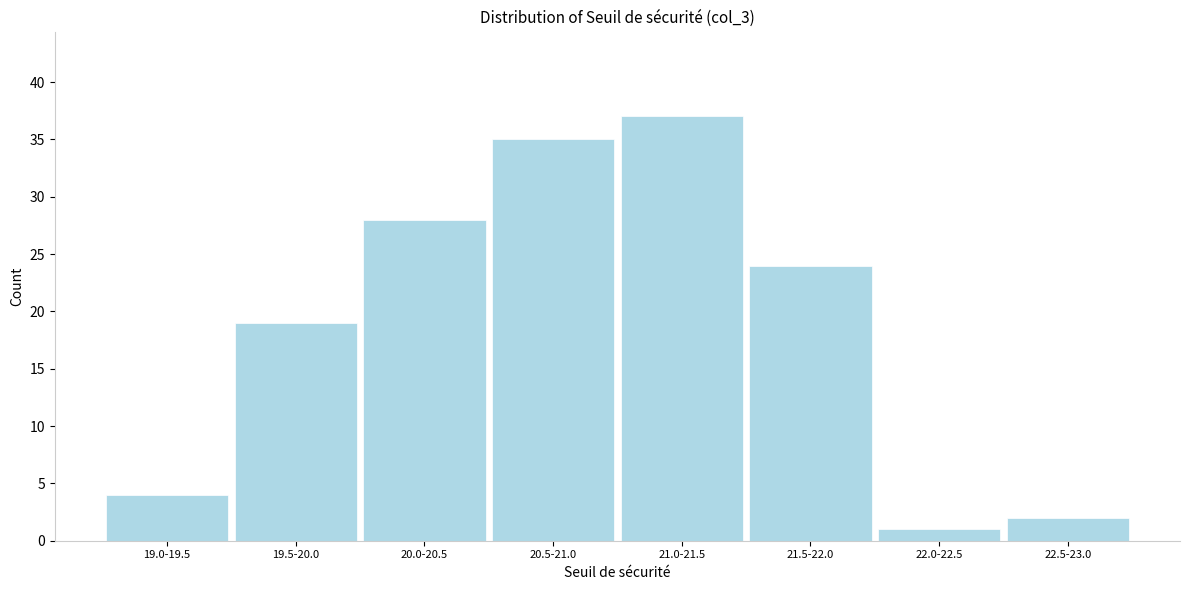

Reading left to right, extract all data points from this chart.

19.0-19.5=4	19.5-20.0=19	20.0-20.5=28	20.5-21.0=35	21.0-21.5=37	21.5-22.0=24	22.0-22.5=1	22.5-23.0=2